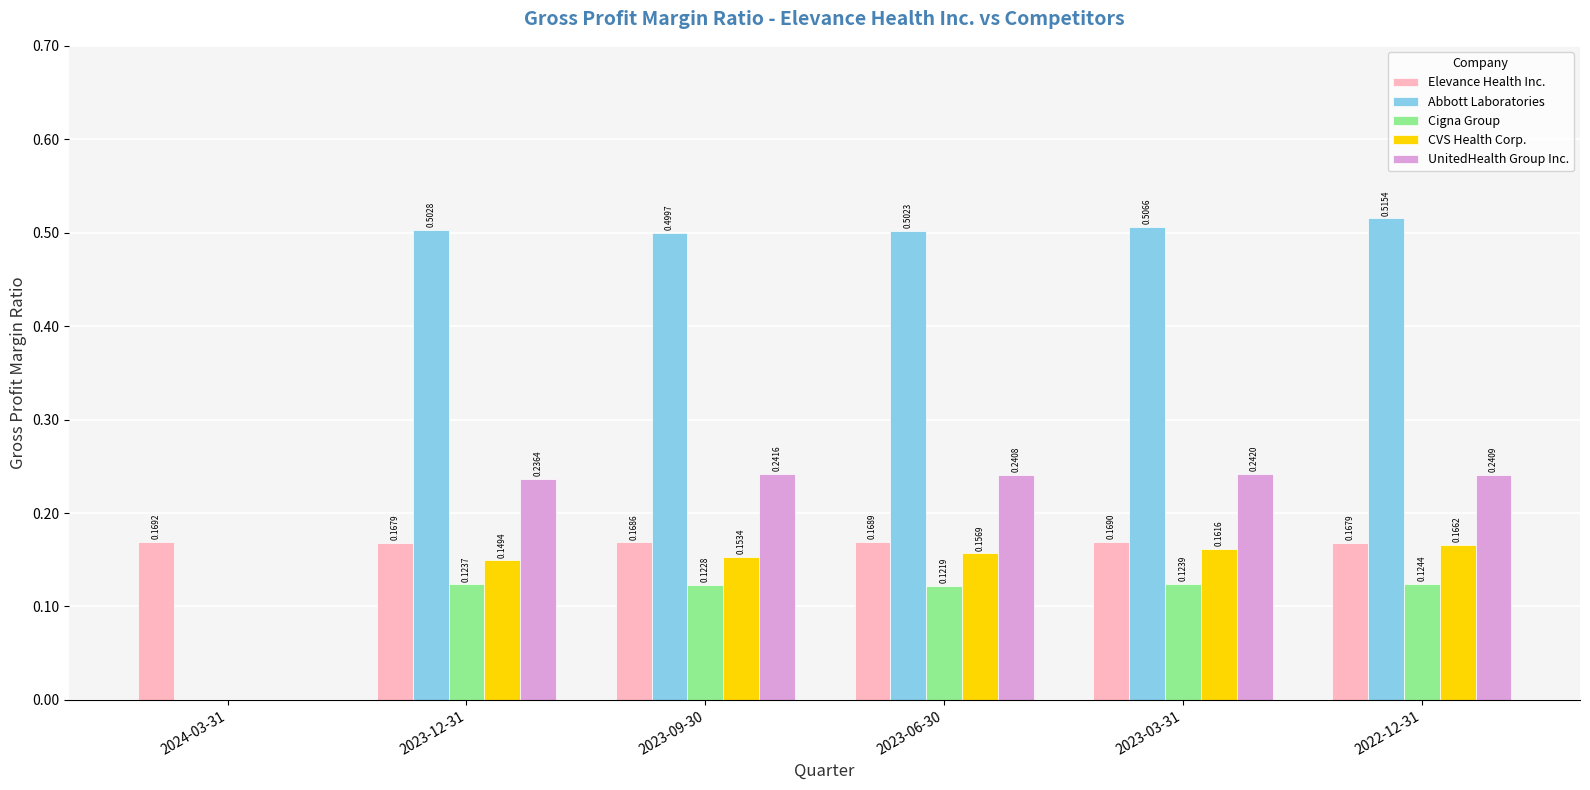

Are the bars grouped side by side (vs. stacked)?

Yes